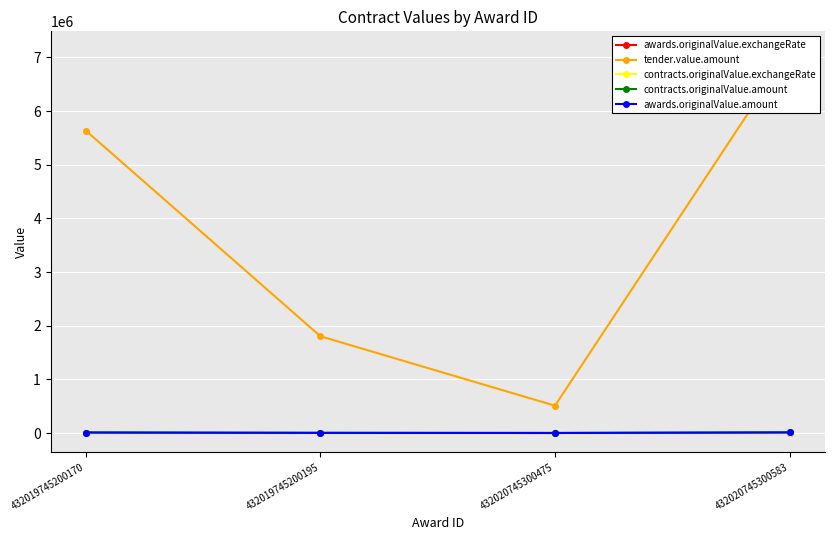

What is the difference between the maximum and second lowest values in the contracts.originalValue.amount series?

8368.0